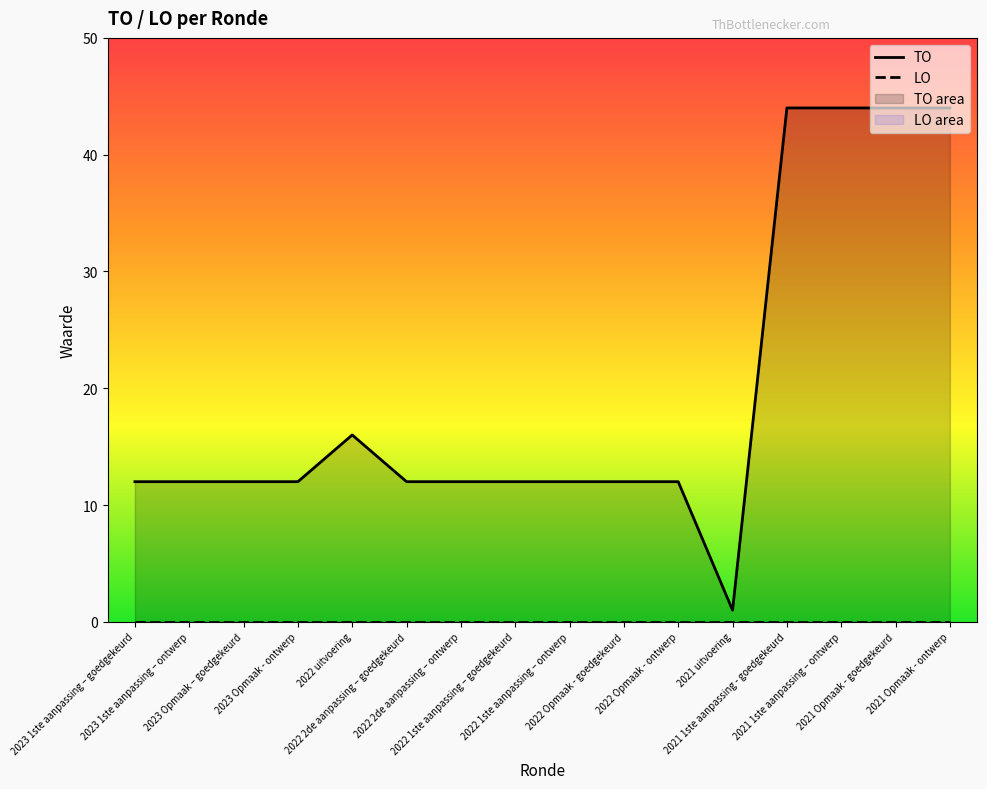

True or false: TO and LO cross at least once.

False